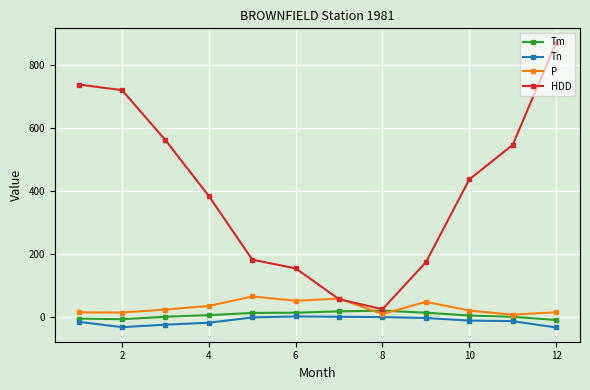

After their last crossing, which series has the higher values: P or HDD?

HDD